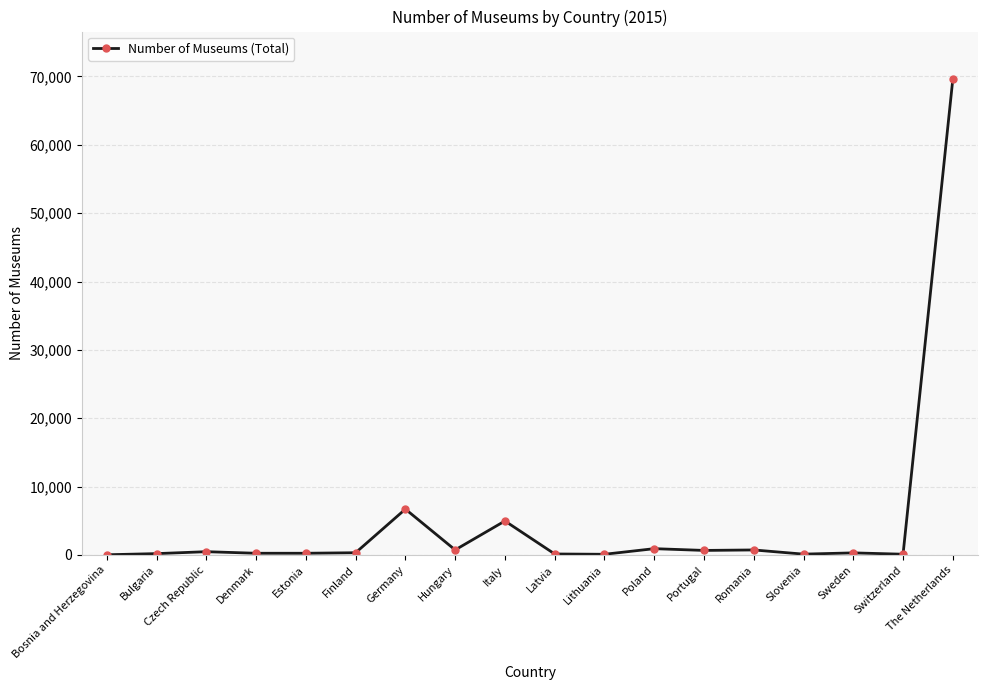

What is the average value?

4818